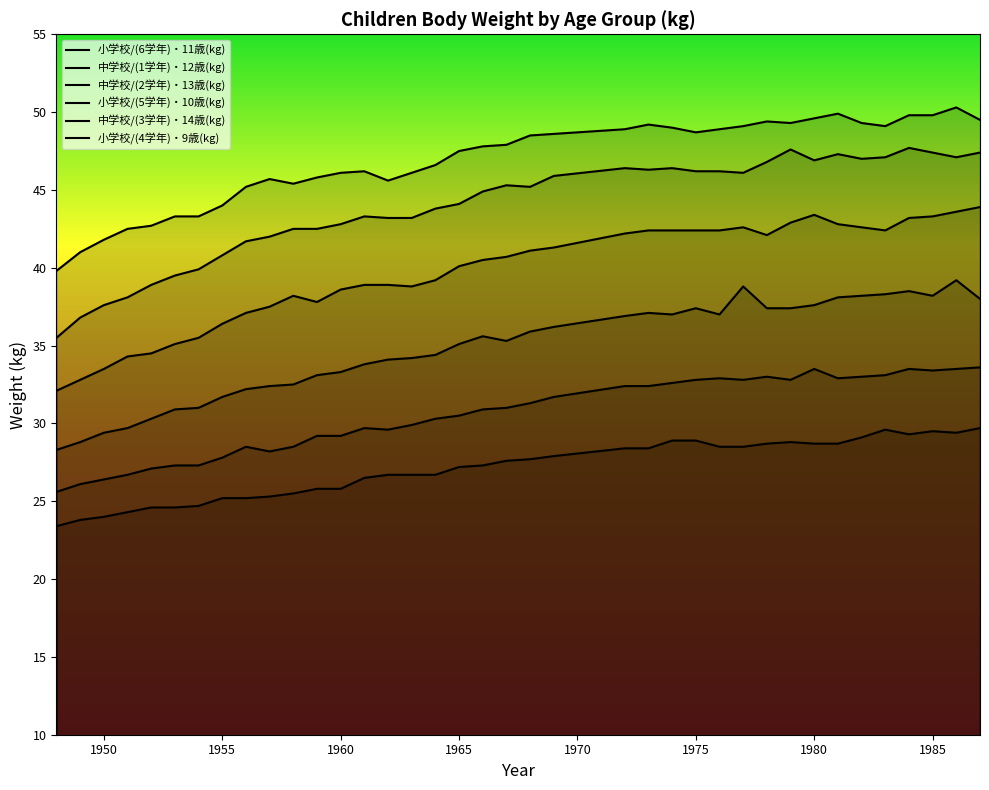

What is the lowest value of the 中学校/(1学年)・12歳(kg) series?

32.1